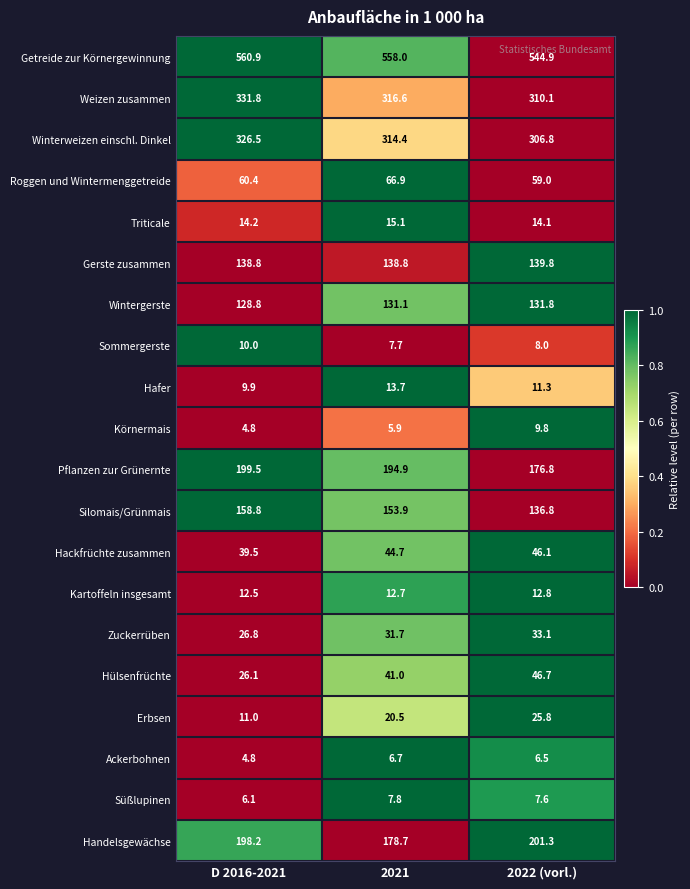

List the series in order of their peak value, lowest first.

Ackerbohnen, Süßlupinen, Körnermais, Sommergerste, Kartoffeln insgesamt, Hafer, Triticale, Erbsen, Zuckerrüben, Hackfrüchte zusammen, Hülsenfrüchte, Roggen und Wintermenggetreide, Wintergerste, Gerste zusammen, Silomais/Grünmais, Pflanzen zur Grünernte, Handelsgewächse, Winterweizen einschl. Dinkel, Weizen zusammen, Getreide zur Körnergewinnung